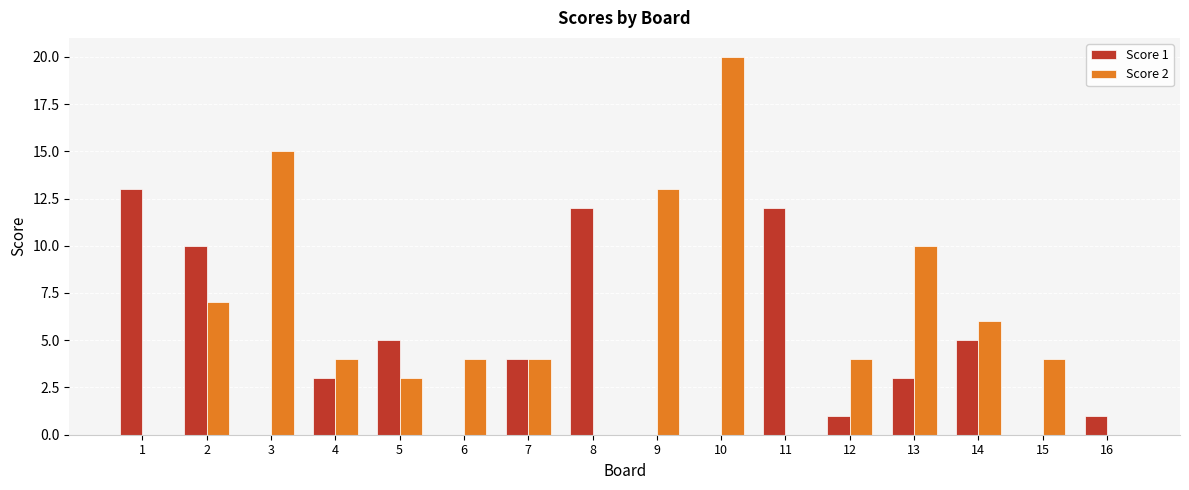

How many series are shown in this chart?

2